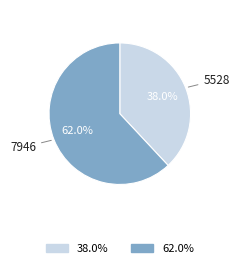

Which slice is the largest?

7946